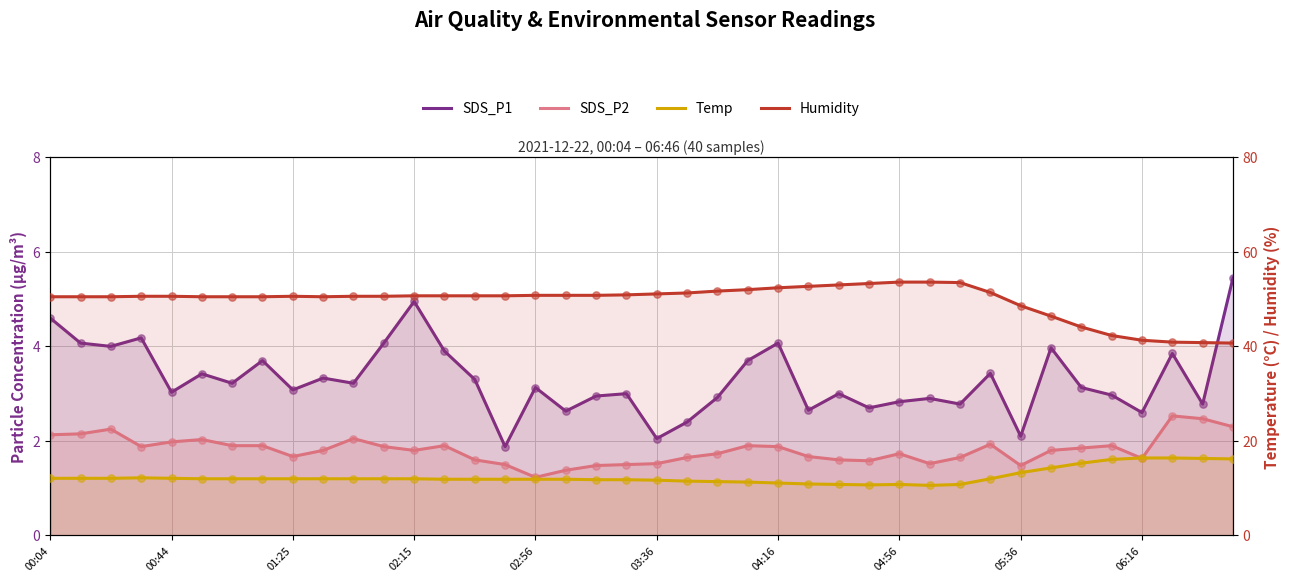

At how many categories does at least one series exceed 17?

40